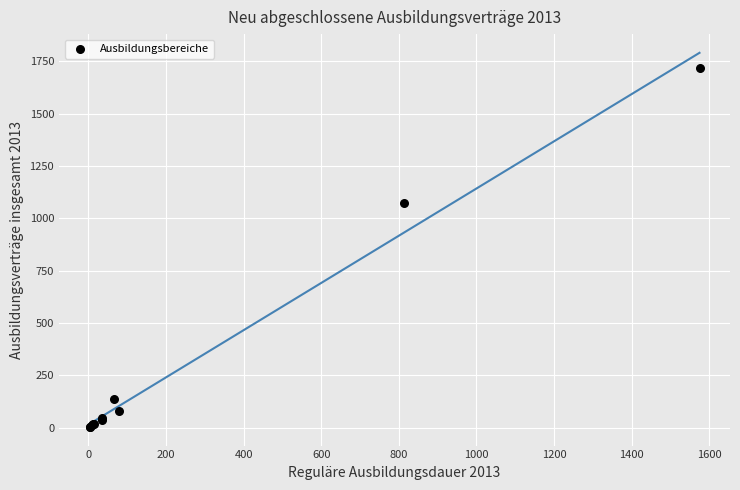

What Y value in the scatter plot is closest to 861?

1071